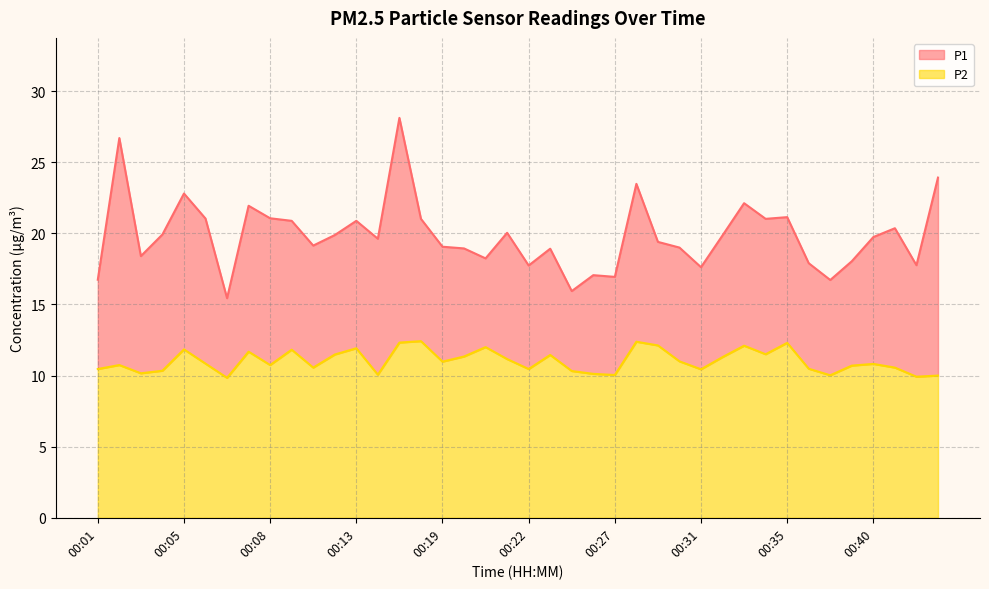

True or false: P1 has a value of 39.5 at 00:33.

False